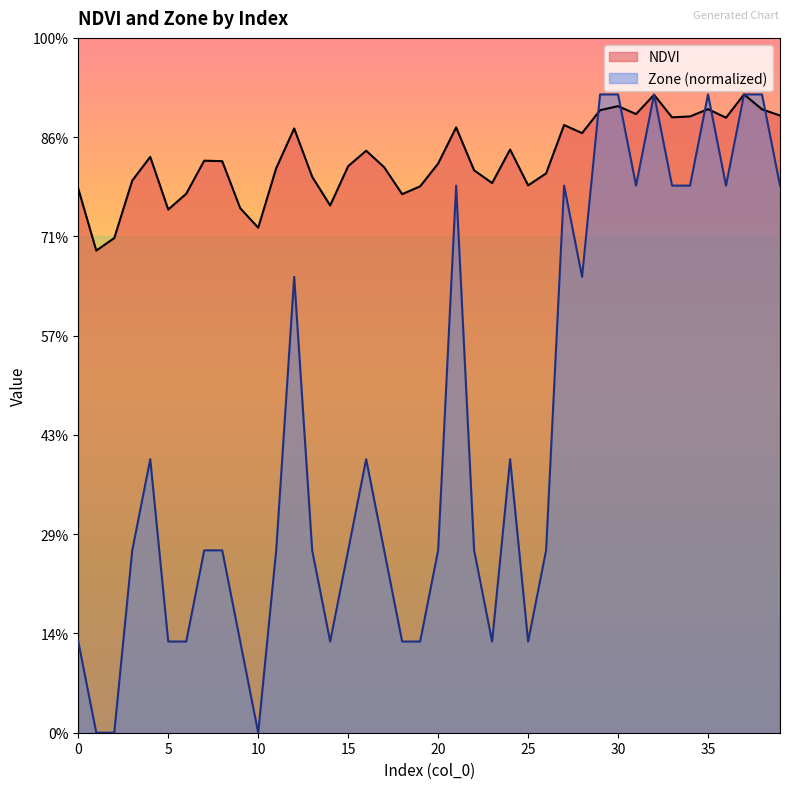

What is the sum of all Zone values?

6.1